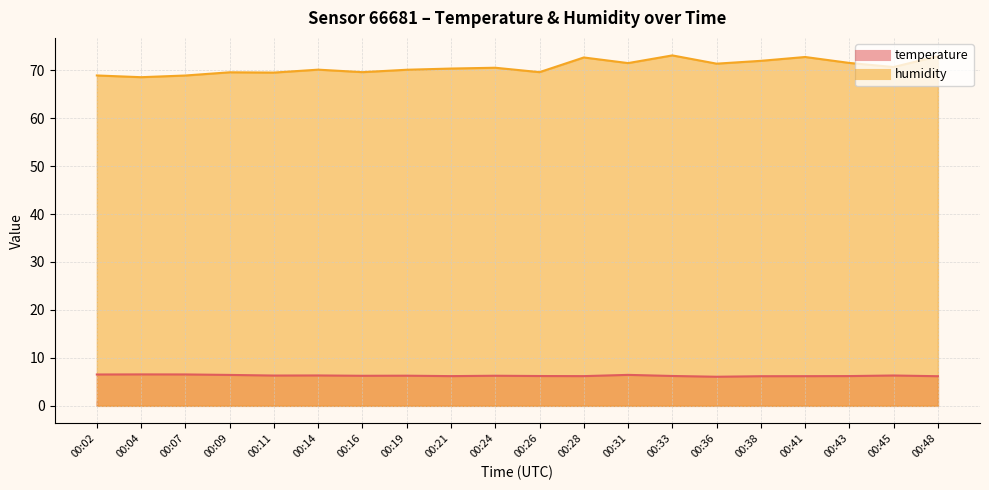

Which series changed the most between 00:14 and 00:16?

humidity